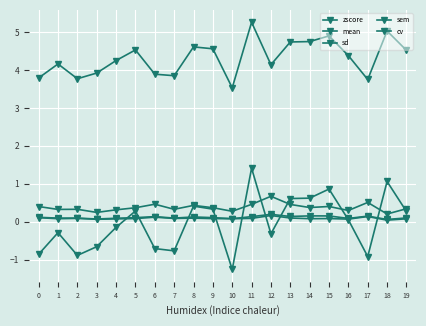

Reading right to left, extract all data points from this chart.

zscore: 0.3	1.1	-0.9	0.1	0.9	0.6	0.6	-0.3	1.4	-1.3	0.3	0.4	-0.8	-0.7	0.3	-0.1	-0.7	-0.9	-0.3	-0.9
mean: 4.5	5.0	3.8	4.4	4.9	4.8	4.7	4.1	5.3	3.5	4.6	4.6	3.9	3.9	4.5	4.2	3.9	3.8	4.2	3.8
sd: 0.3	0.2	0.5	0.3	0.4	0.4	0.5	0.7	0.5	0.3	0.4	0.4	0.3	0.5	0.4	0.3	0.2	0.3	0.3	0.4
sem: 0.1	0.1	0.1	0.1	0.2	0.2	0.1	0.2	0.1	0.1	0.1	0.1	0.1	0.1	0.1	0.1	0.1	0.1	0.1	0.1
cv: 0.1	0.0	0.1	0.1	0.1	0.1	0.1	0.2	0.1	0.1	0.1	0.1	0.1	0.1	0.1	0.1	0.1	0.1	0.1	0.1